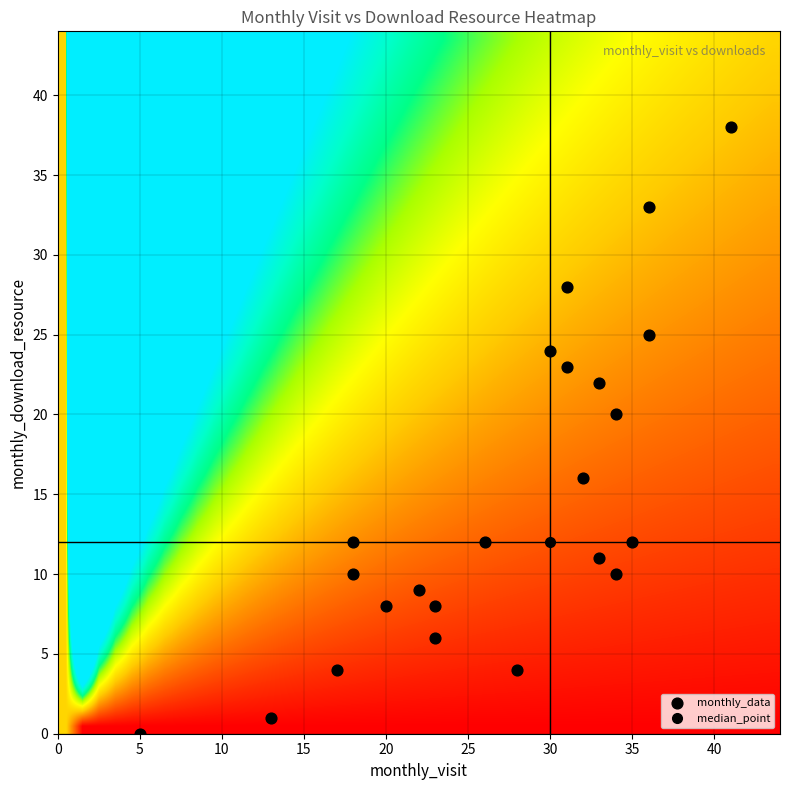

What Y value in the scatter plot is closest to 19?

20